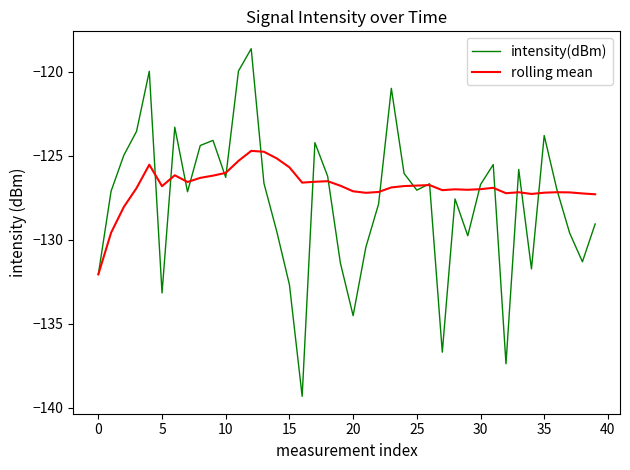

How many interior local peaks does the intensity(dBm) series have?

11